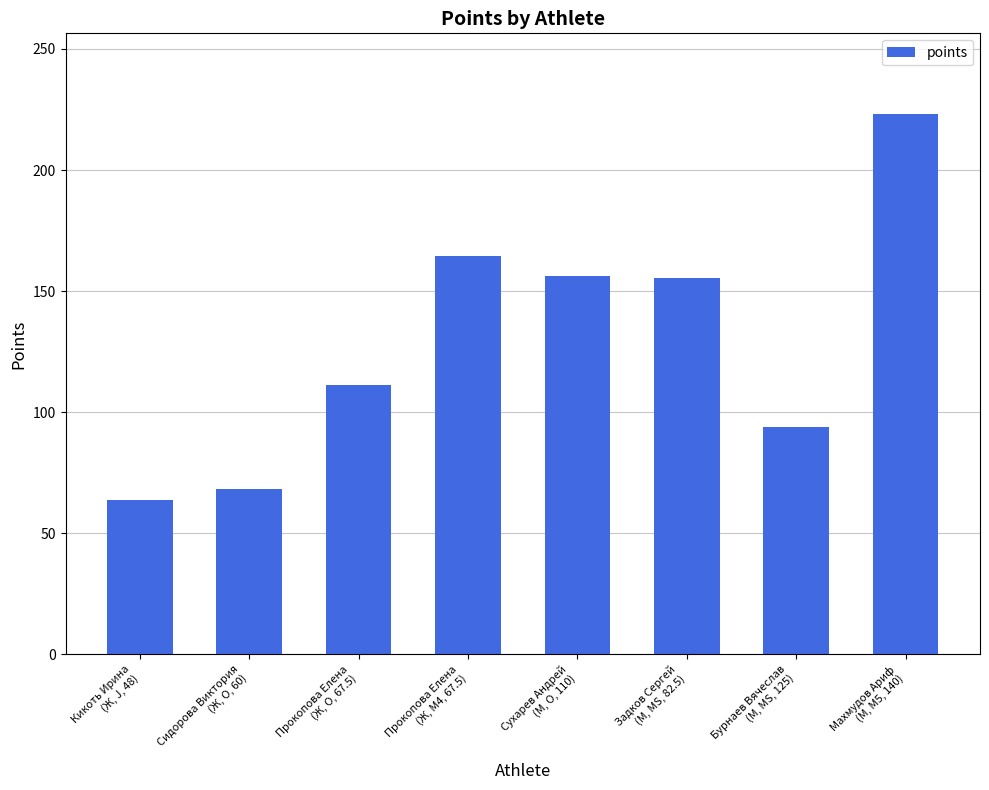

Which label corresponds to the smallest value in the chart?

Кикоть Ирина
(Ж, J, 48)